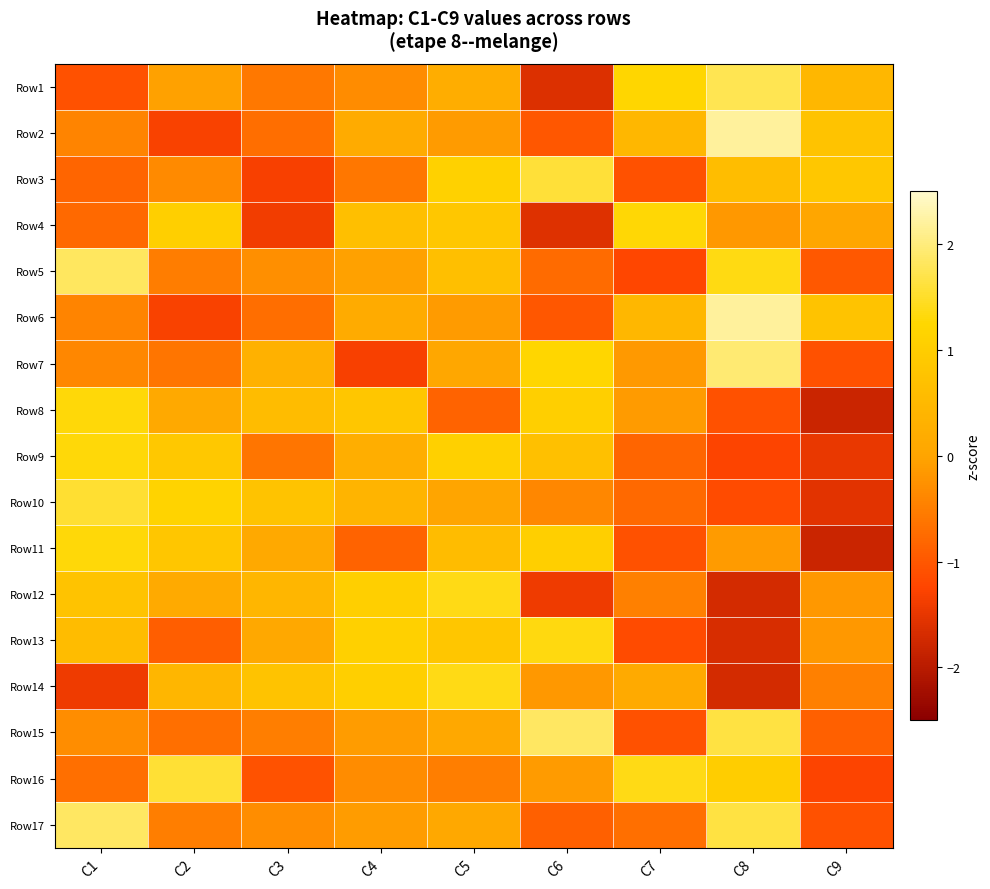

How many distinct data groups are displayed?

17